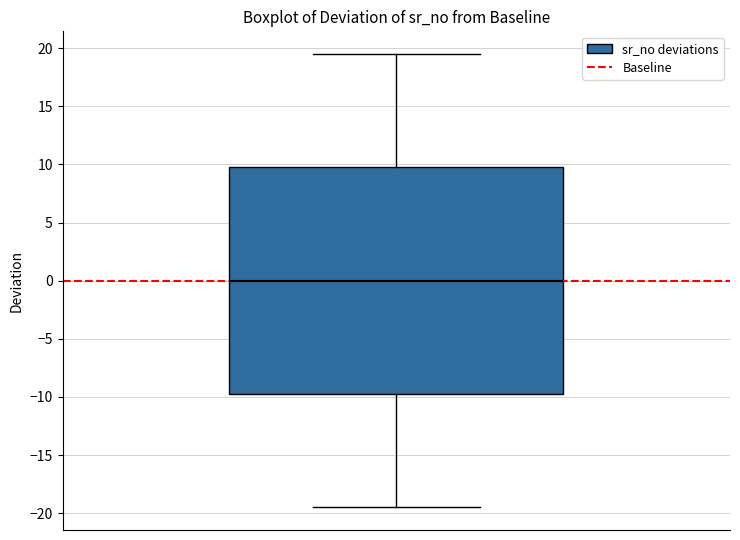

Where is the lower edge of the box on the y-axis? The values are not printed on the chart, so give them approximately, as read against the axis.

-9.5